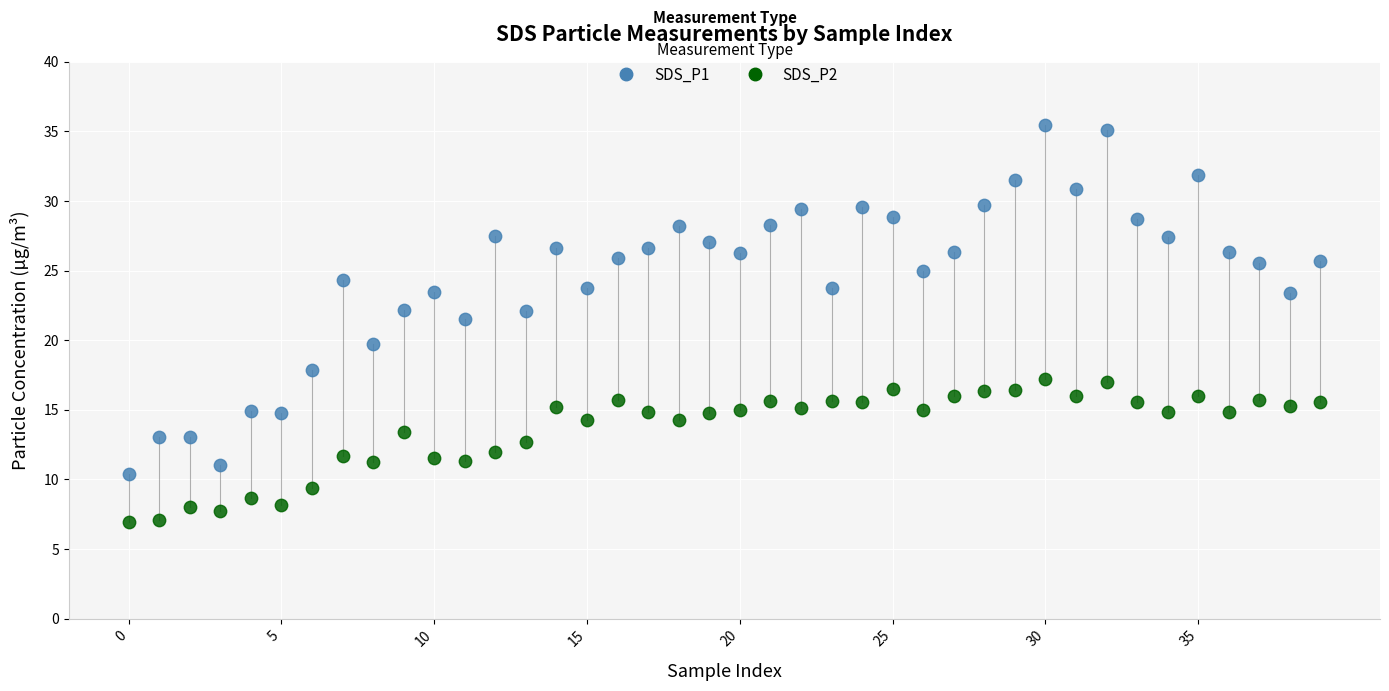

Across all data points, what is the range of Y values (max minus min)?

28.5